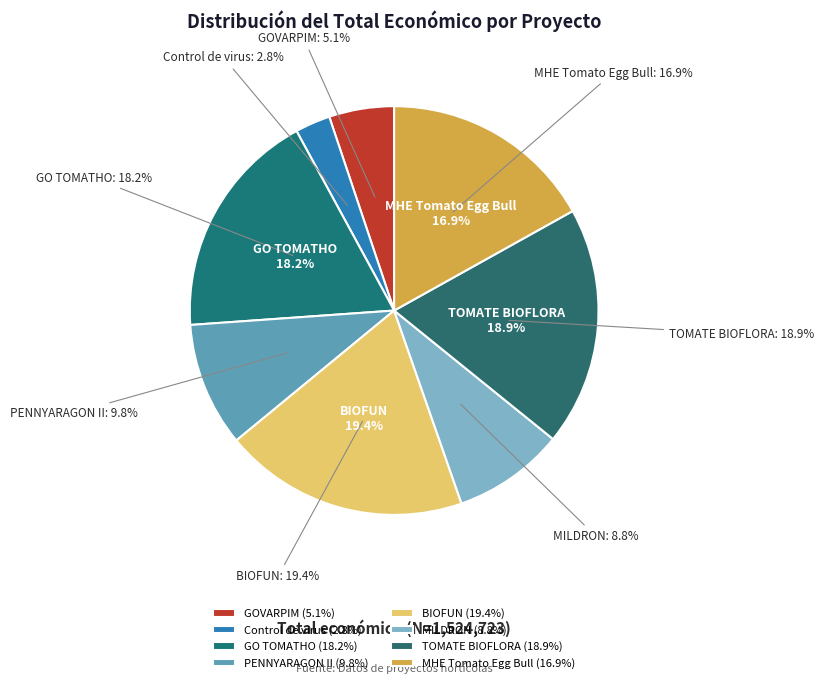

To the nearest percent, what is the average slice percentage?

12%